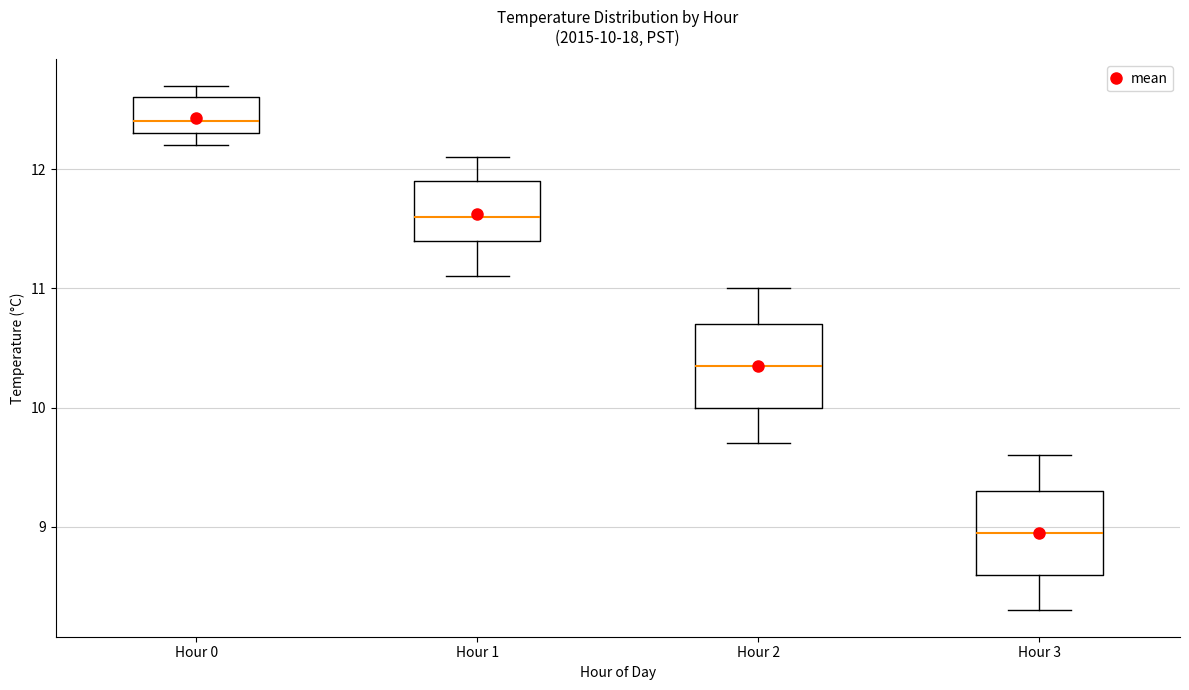

Which box's median line is the highest?

Hour 0